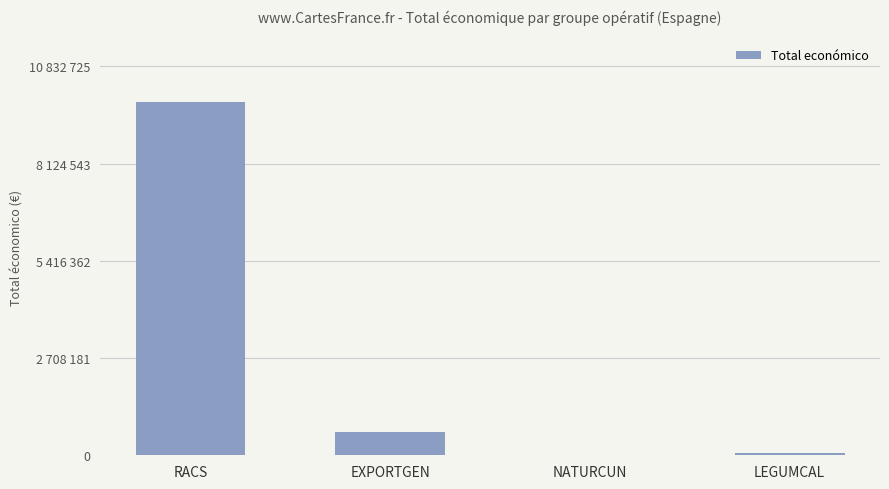

Rank the categories by value from highest to lowest.

RACS, EXPORTGEN, LEGUMCAL, NATURCUN